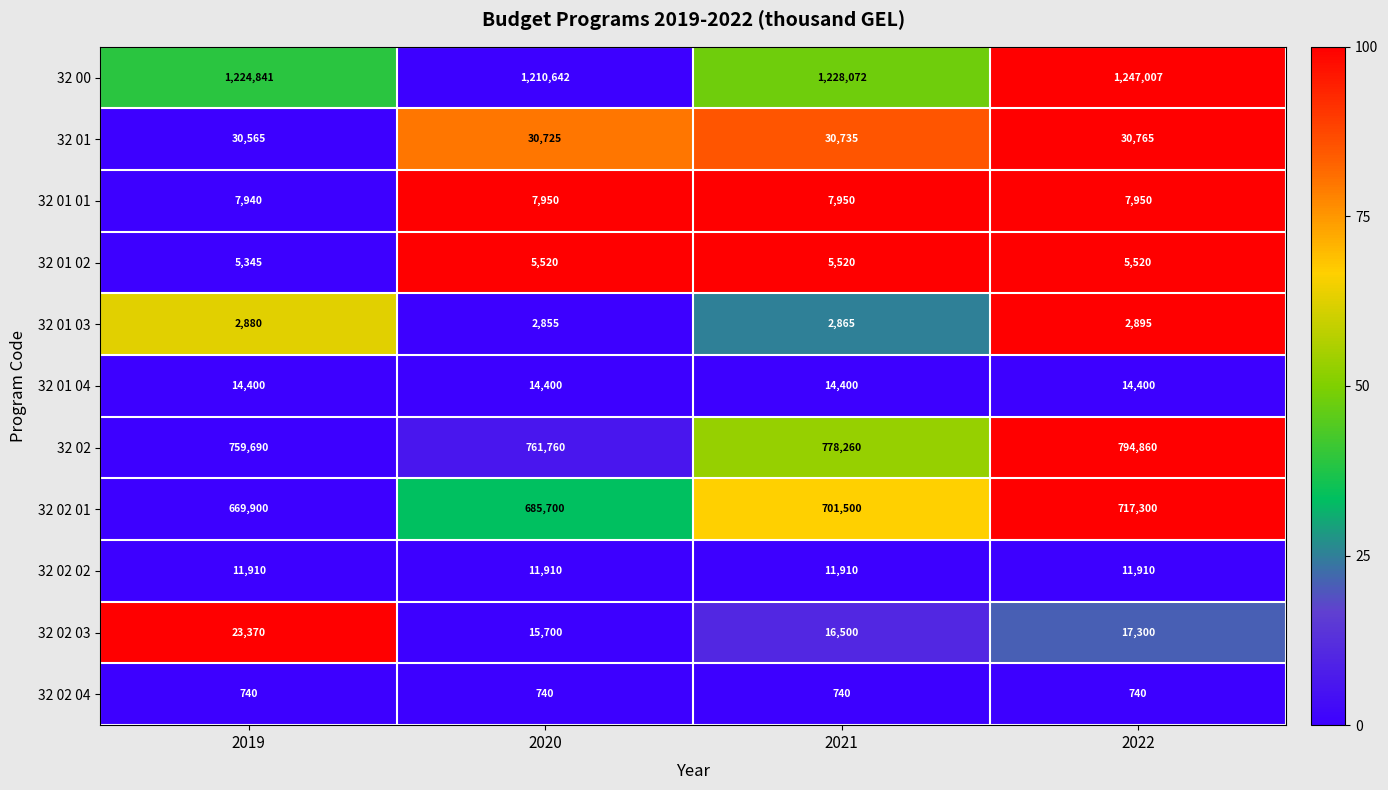

At which category is the sum across all series the highest?

2022